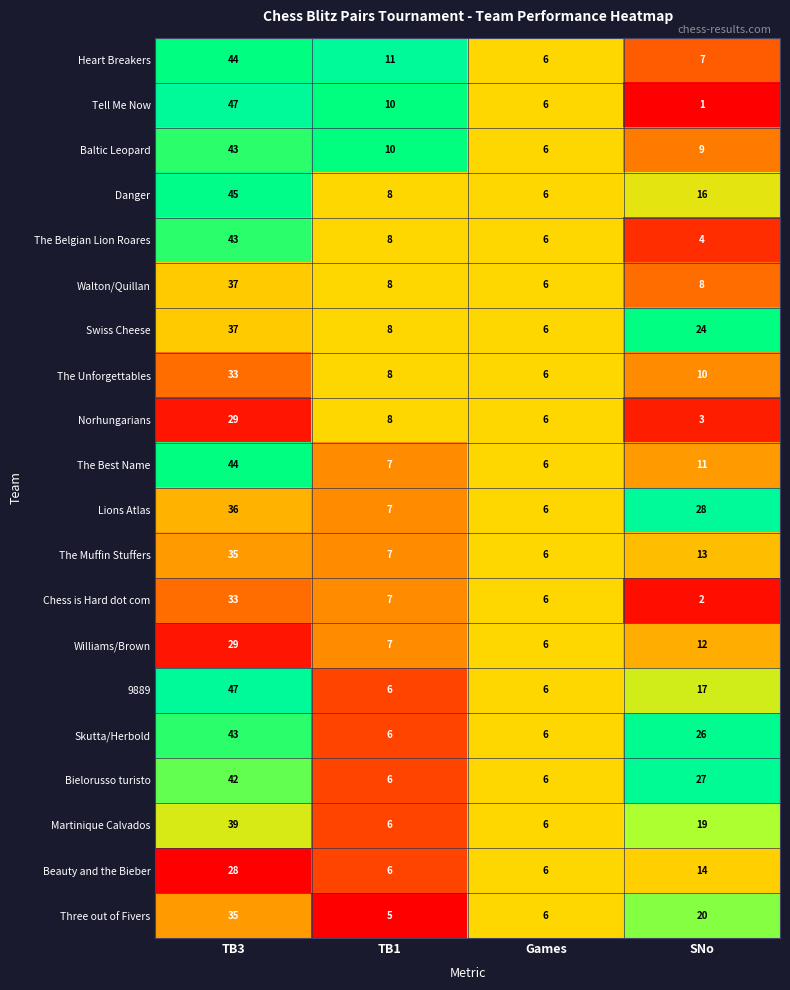

Rank the categories by Williams/Brown value from highest to lowest.

TB3, SNo, TB1, Games